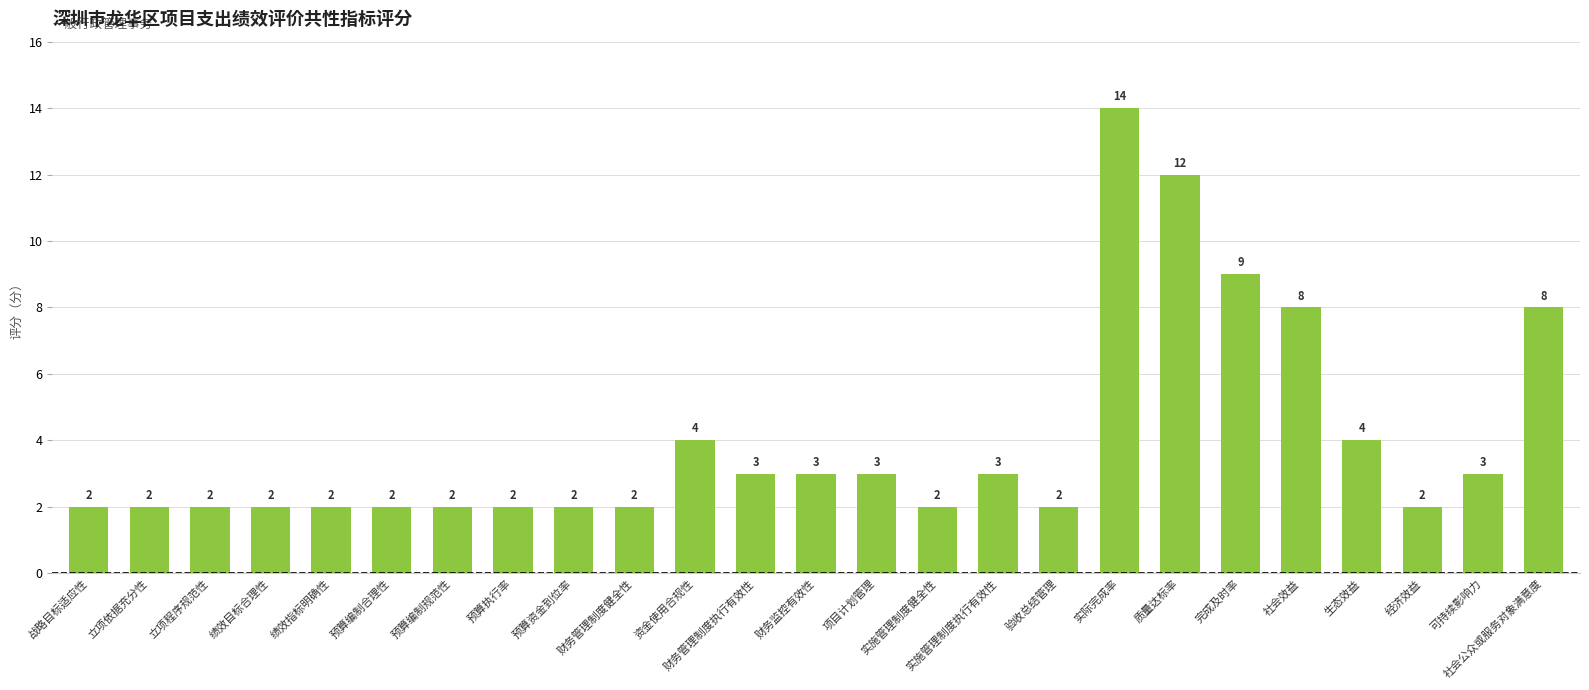

What is the ratio of the value at 立项依据充分性 to the value at 经济效益?

1.0